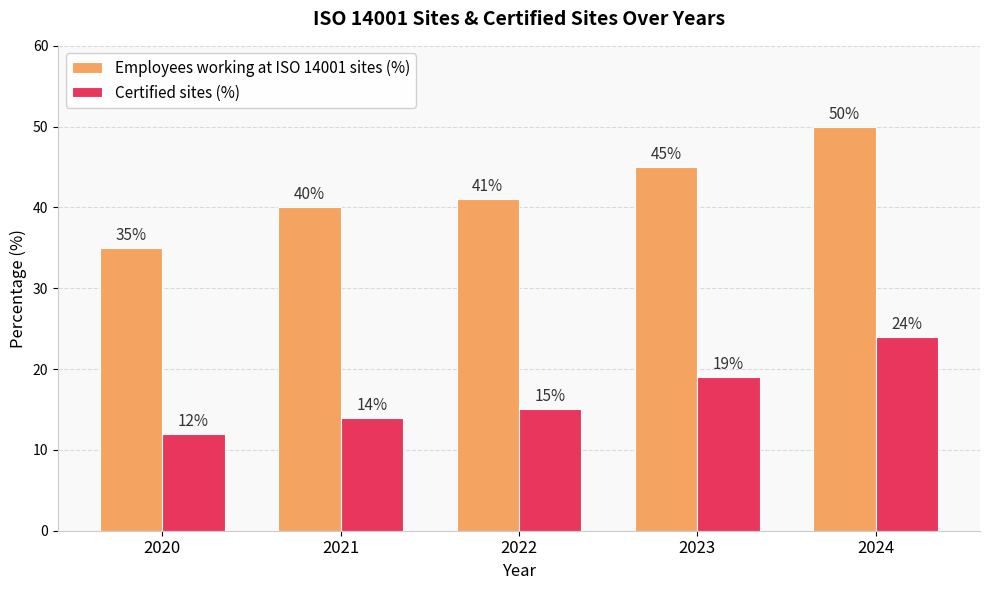

Which series changed the most between 2020 and 2023?

Employees working at ISO 14001 sites (%)